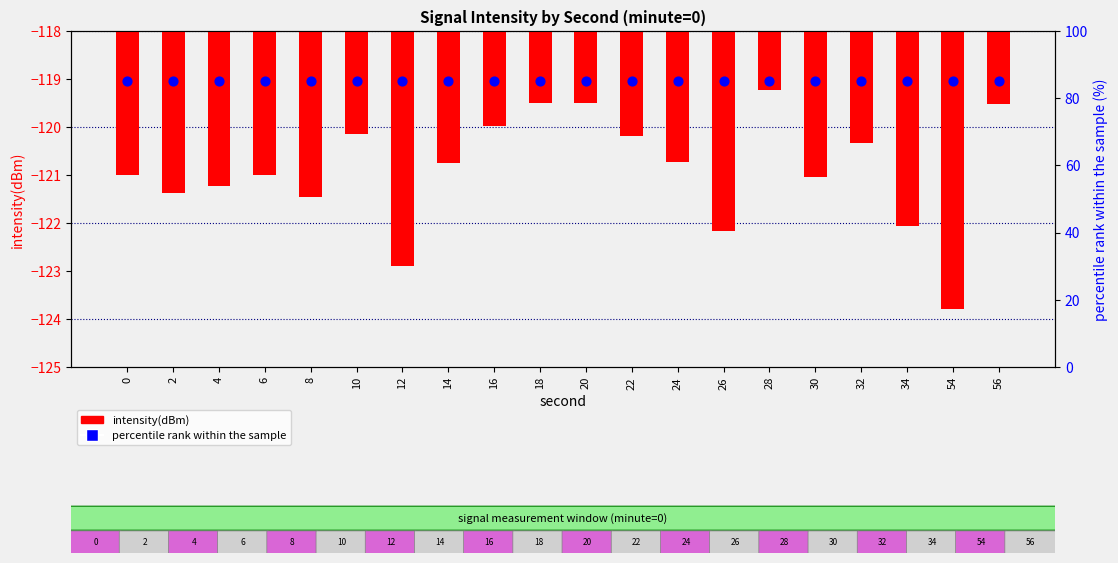

What is the total value across all series at 16?

-35.0